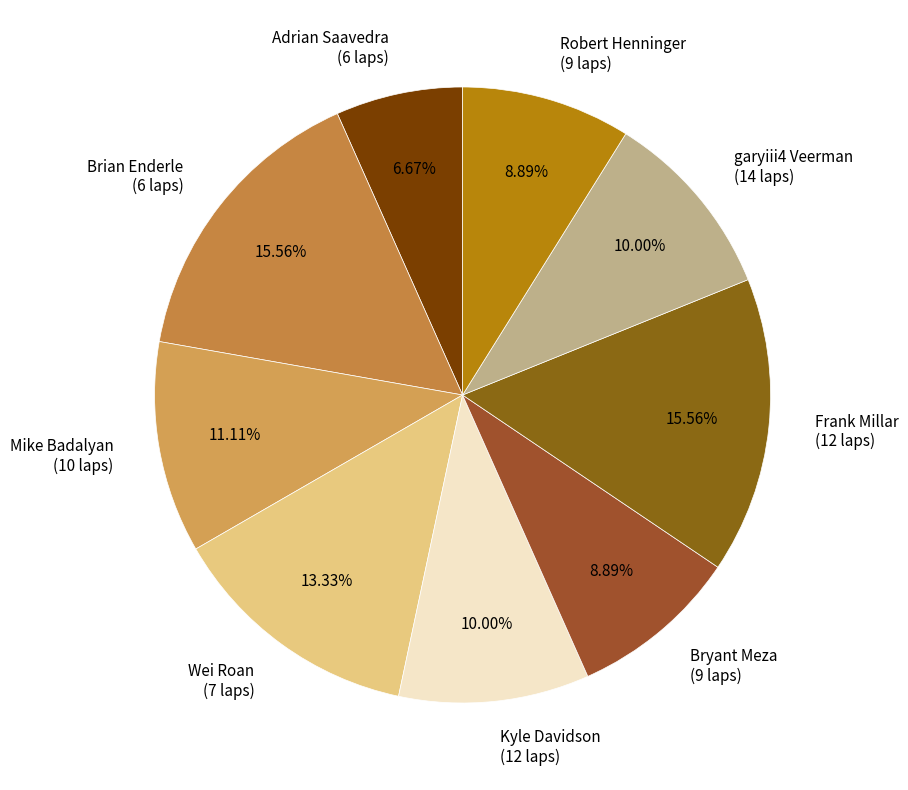

Which has a higher value, garyiii4 Veerman (14 laps) or Bryant Meza (9 laps)?

garyiii4 Veerman (14 laps)